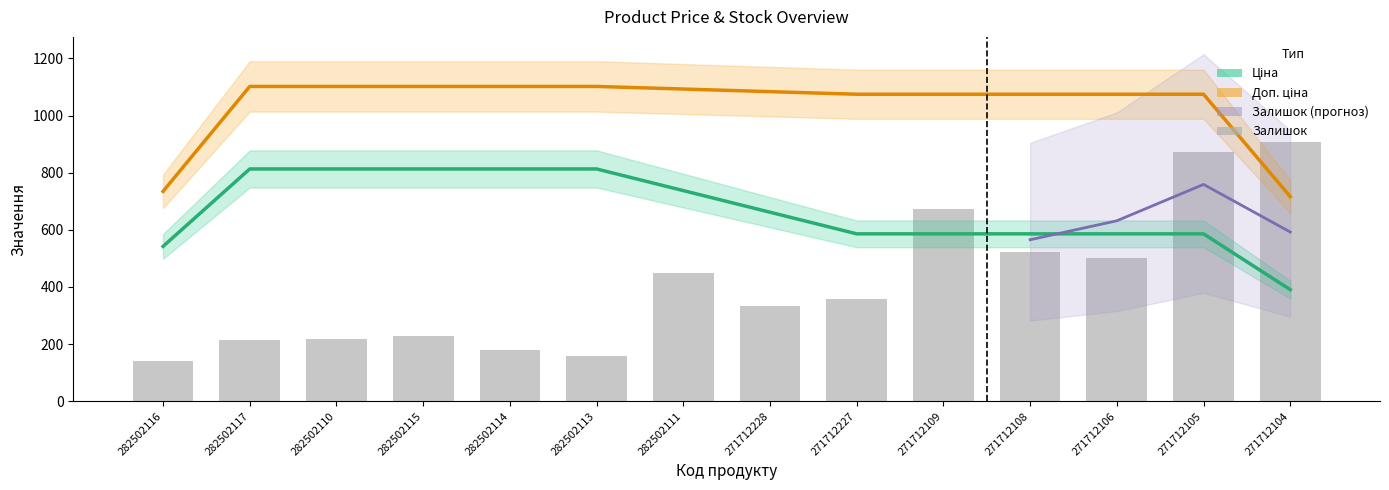

Which series has the widest spread of values?

Залишок